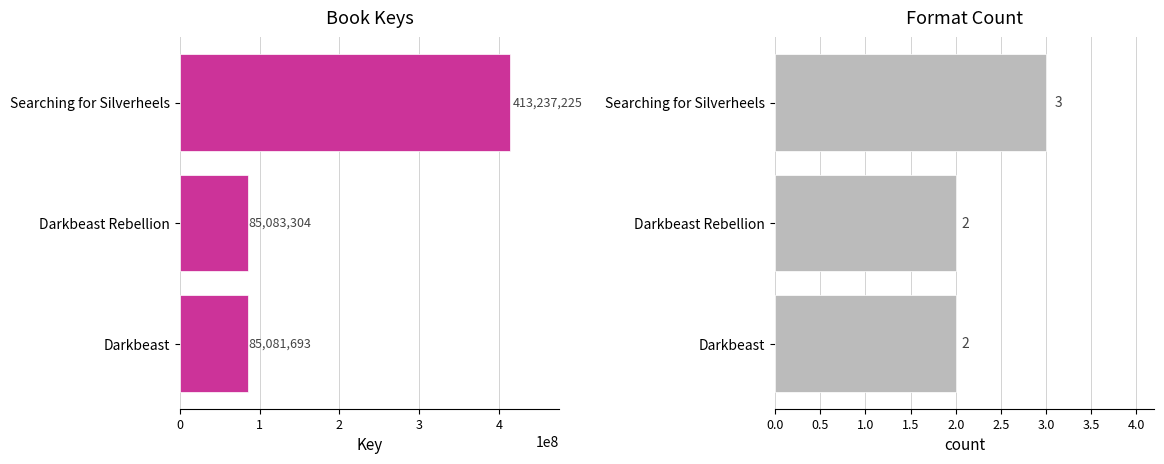

List the series in order of their peak value, highest first.

Key, Format Count